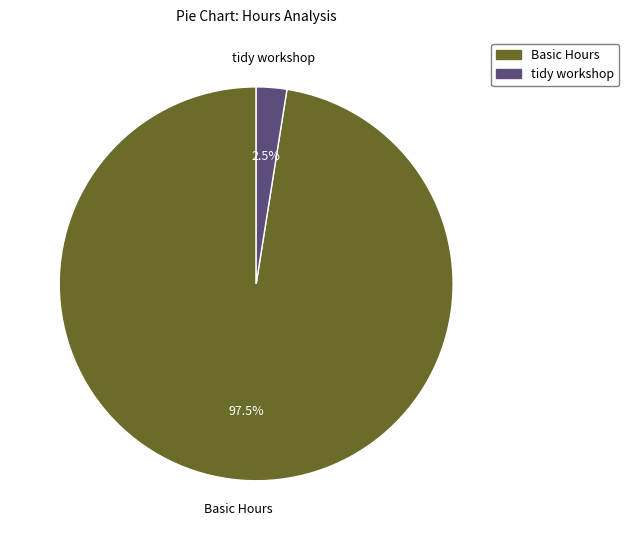

Approximately how many times larger is the value at Basic Hours compared to tidy workshop?

39.0